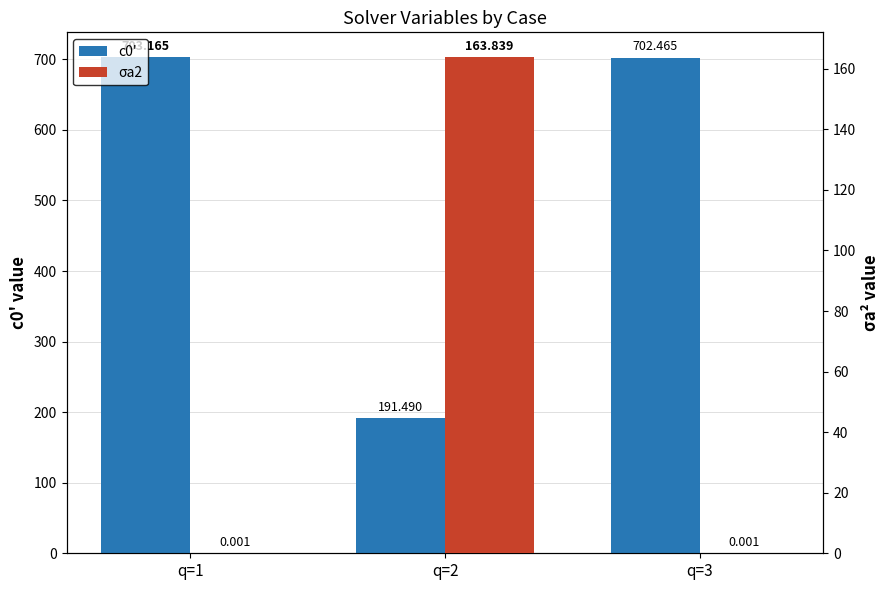

Where is σa2 nearest to the value 81?

q=1